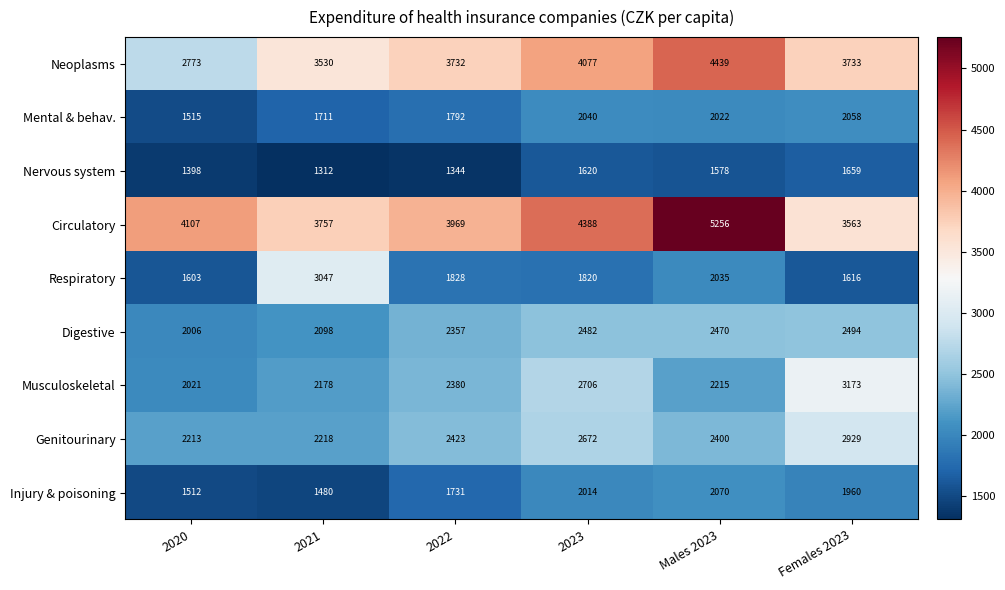

Rank the series by their maximum value, from lowest to highest.

Nervous system, Mental & behav., Injury & poisoning, Digestive, Genitourinary, Respiratory, Musculoskeletal, Neoplasms, Circulatory